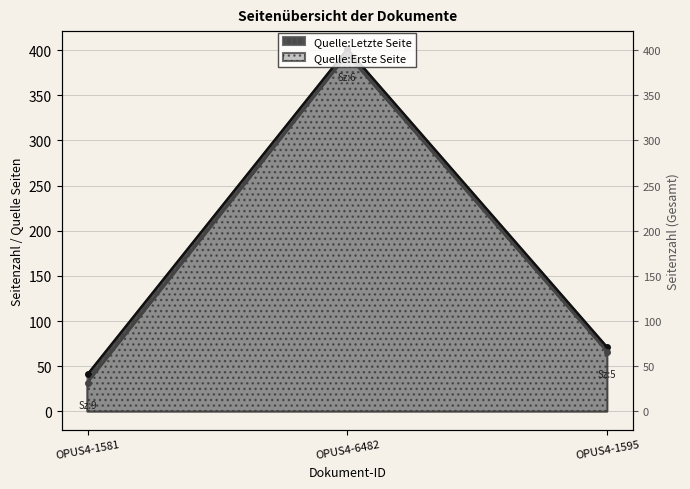

Where does the Quelle:Erste Seite series first go above 66?

OPUS4-6482